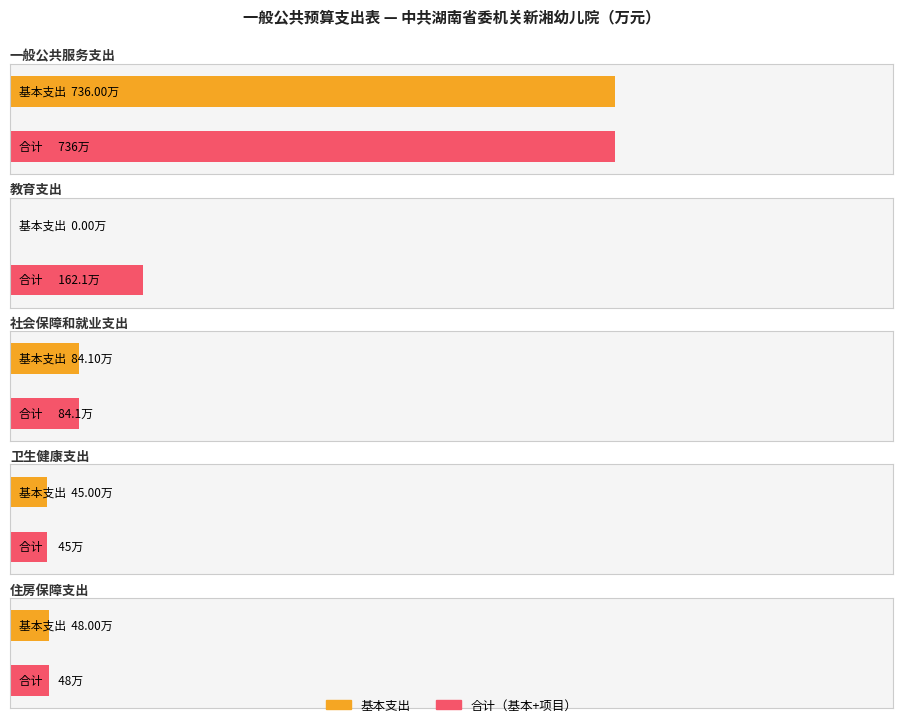

Between 基本支出(小计) and 合计, which series saw the biggest shift?

一般公共服务支出